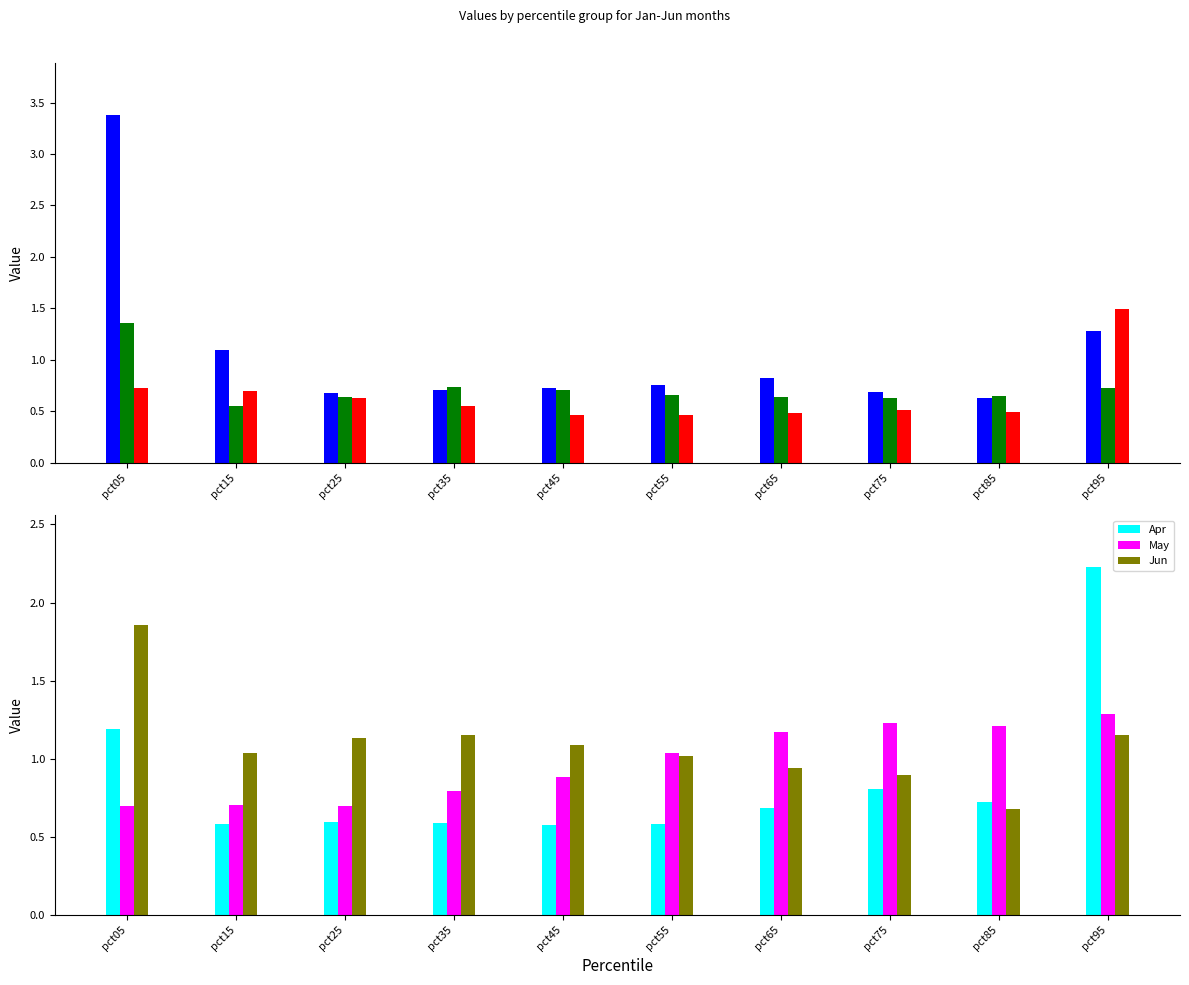

What value does the Mar series have at pct35?

0.6